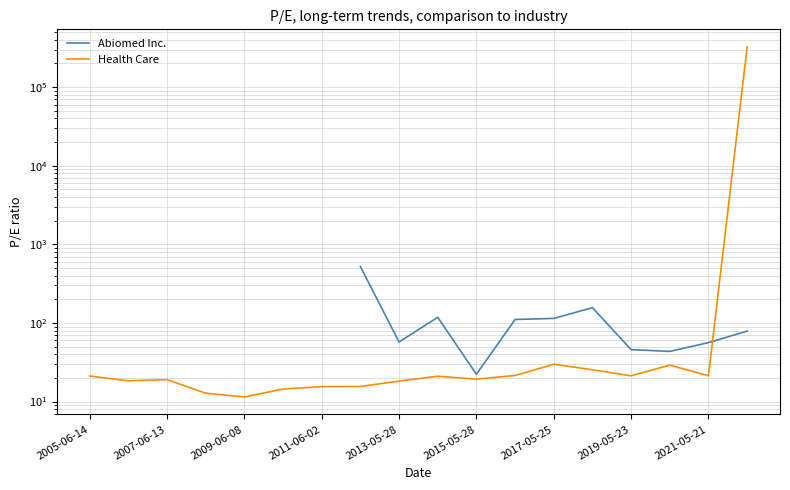

After their last crossing, which series has the higher values: Health Care or Abiomed Inc.?

Health Care